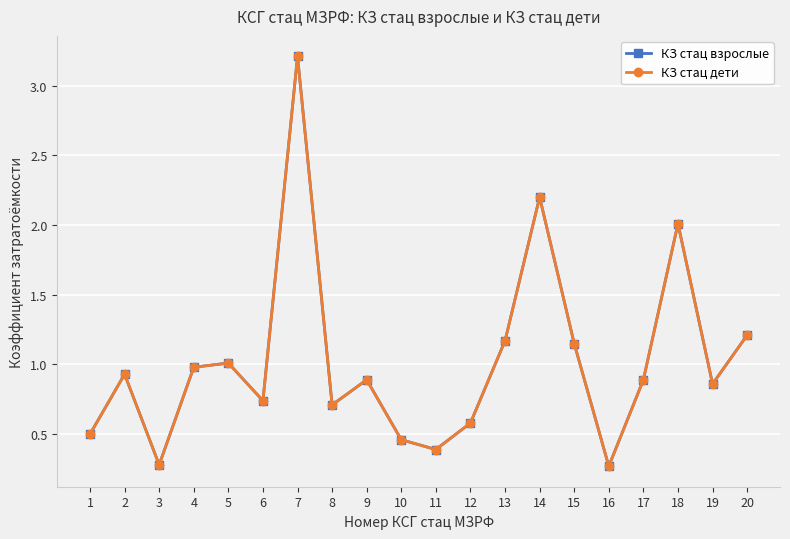

In КЗ стац взрослые, how many points are higher than both neighbors (excluding endpoints)?

6